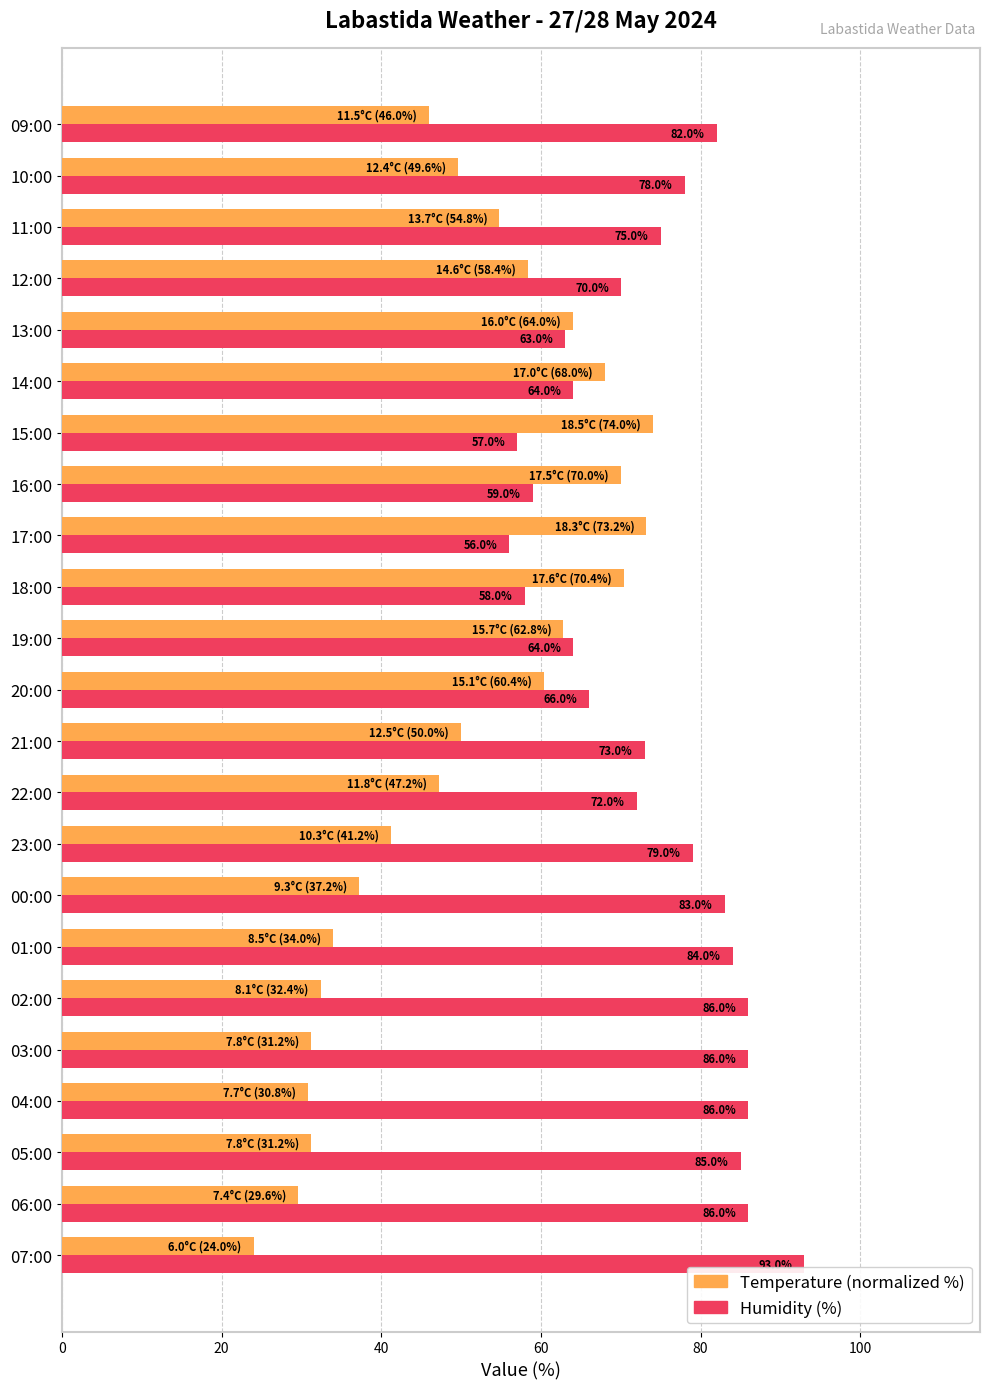

What is the average value of the Temperature (normalized %) series?

49.6